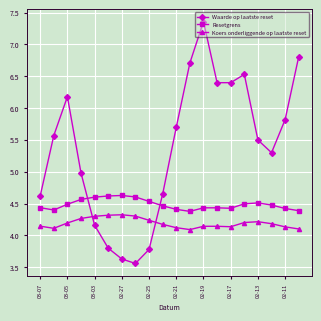

True or false: Waarde op laatste reset has more than 2 points higher than both neighbors.

True